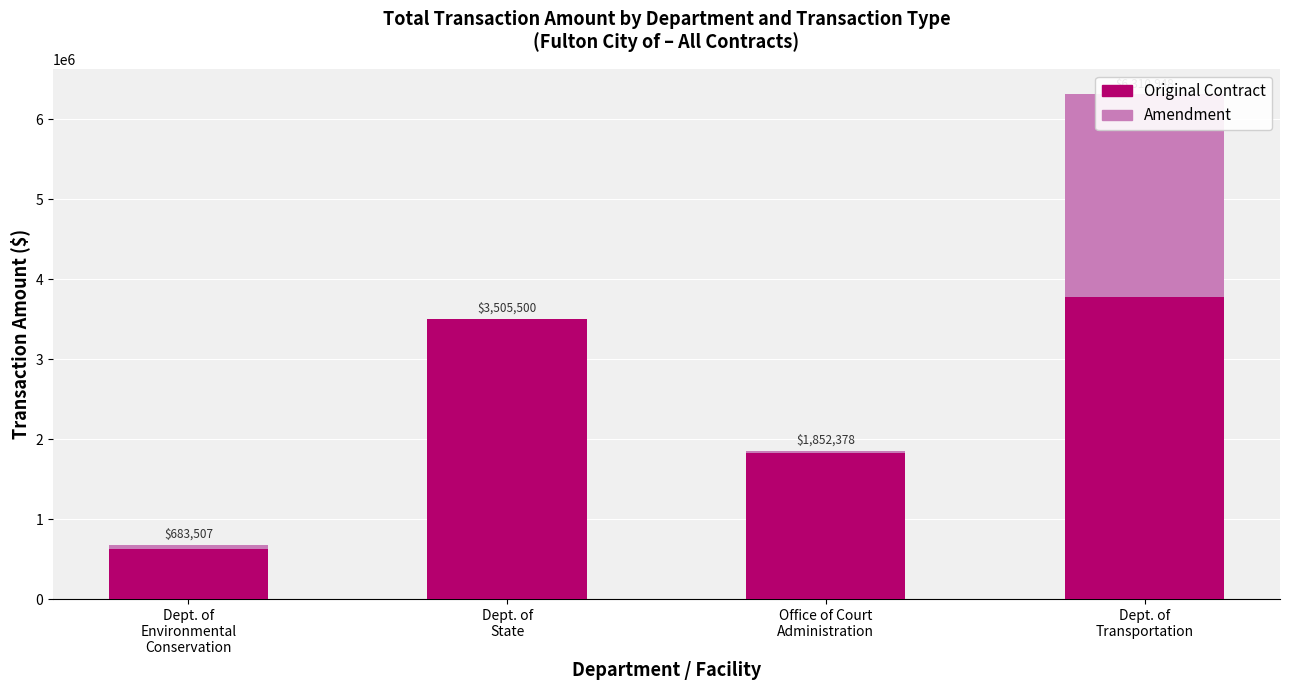

At which category does the chart reach its peak across all series?

Dept. of
Transportation